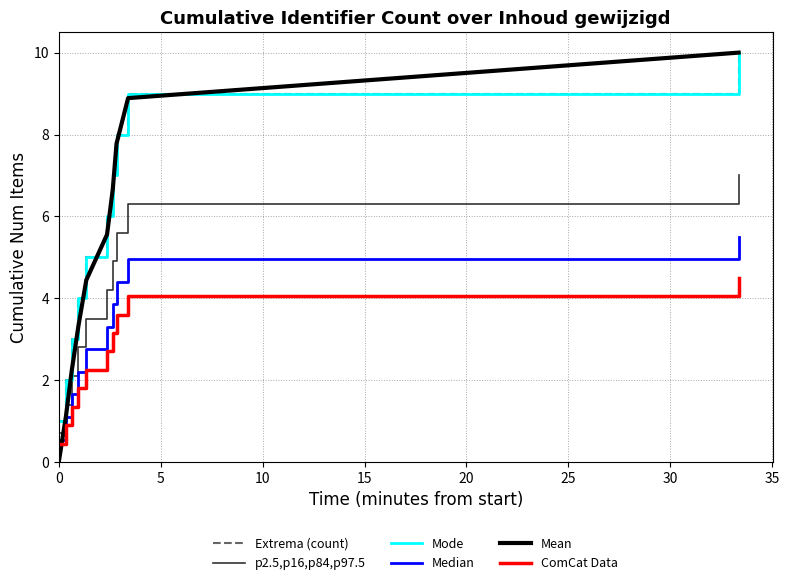

What is the label of the 2nd point from the left?

5